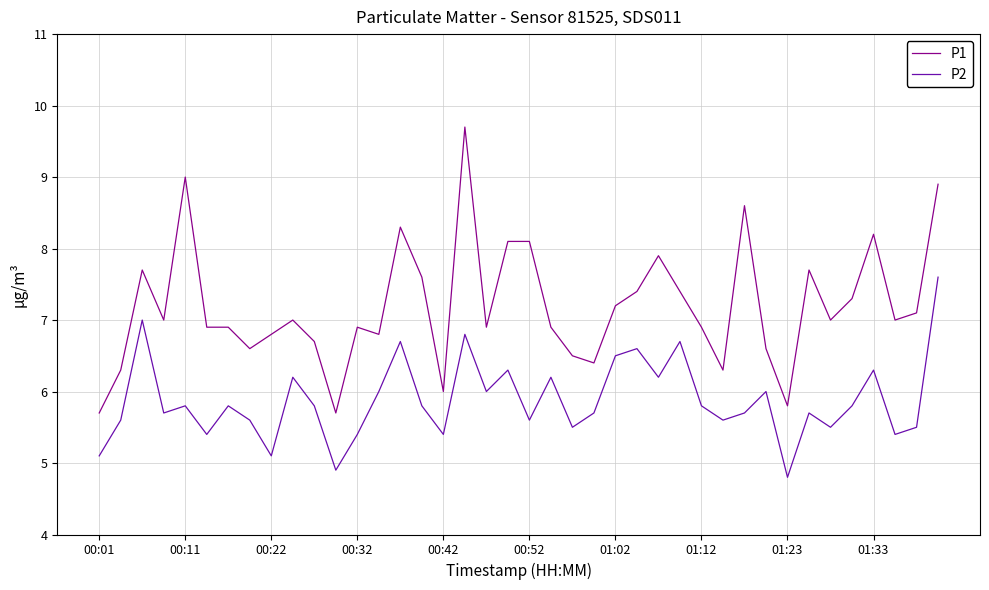

Rank the series by their average value, from highest to lowest.

P1, P2